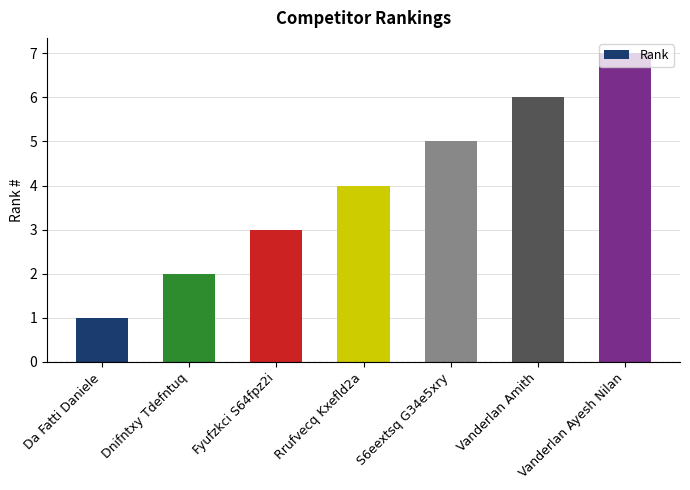

Reading left to right, what are all the values shown in this chart?

1	2	3	4	5	6	7